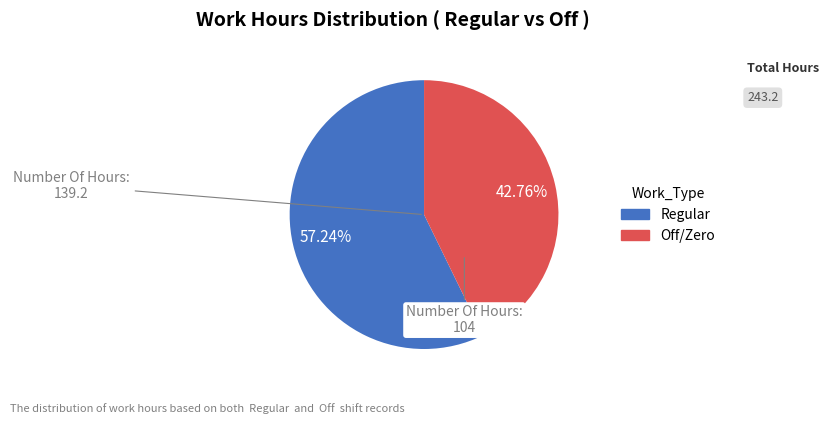

Does any single category account for the majority?

Yes